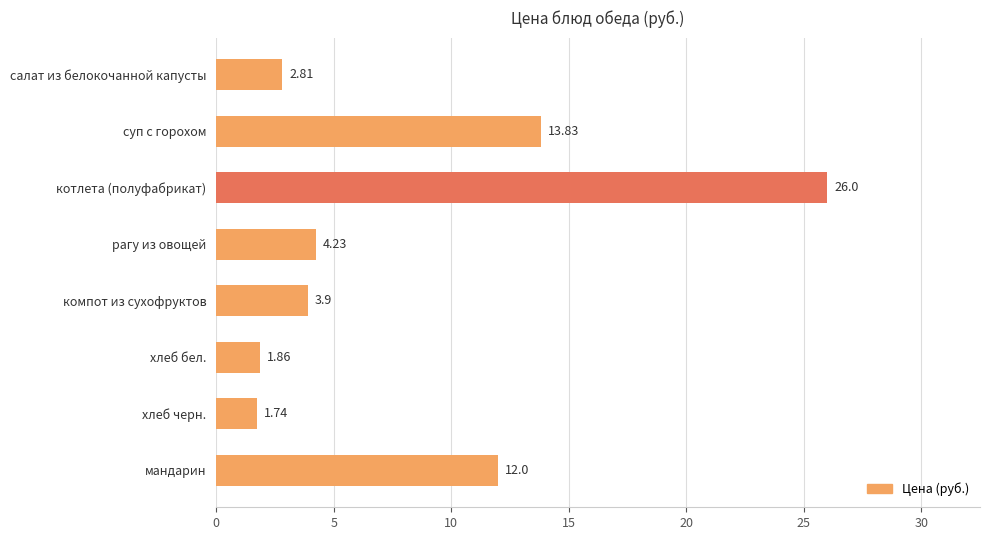

List the labels in order of value, largest first.

котлета (полуфабрикат), суп с горохом, мандарин, рагу из овощей, компот из сухофруктов, салат из белокочанной капусты, хлеб бел., хлеб черн.